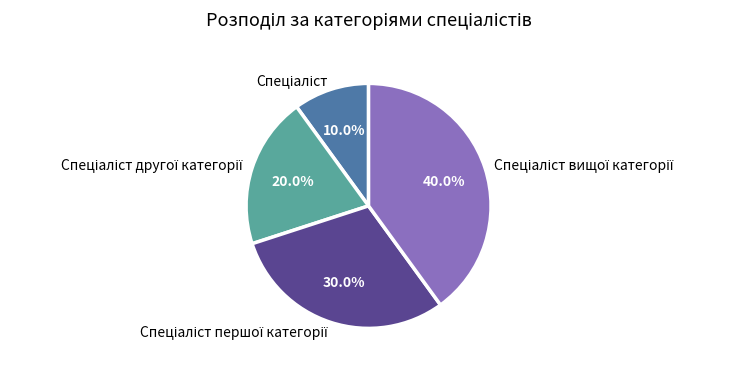

Is there a majority slice in this chart?

No